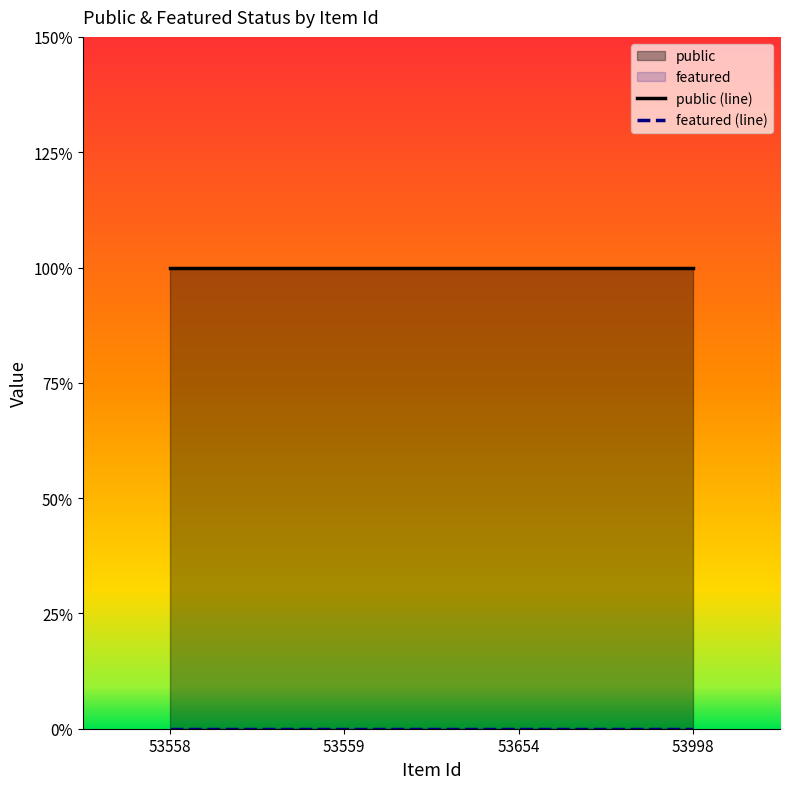

Reading left to right, transcribe all the data shown in this chart.

public (line): 53558=1	53559=1	53654=1	53998=1
featured (line): 53558=0	53559=0	53654=0	53998=0